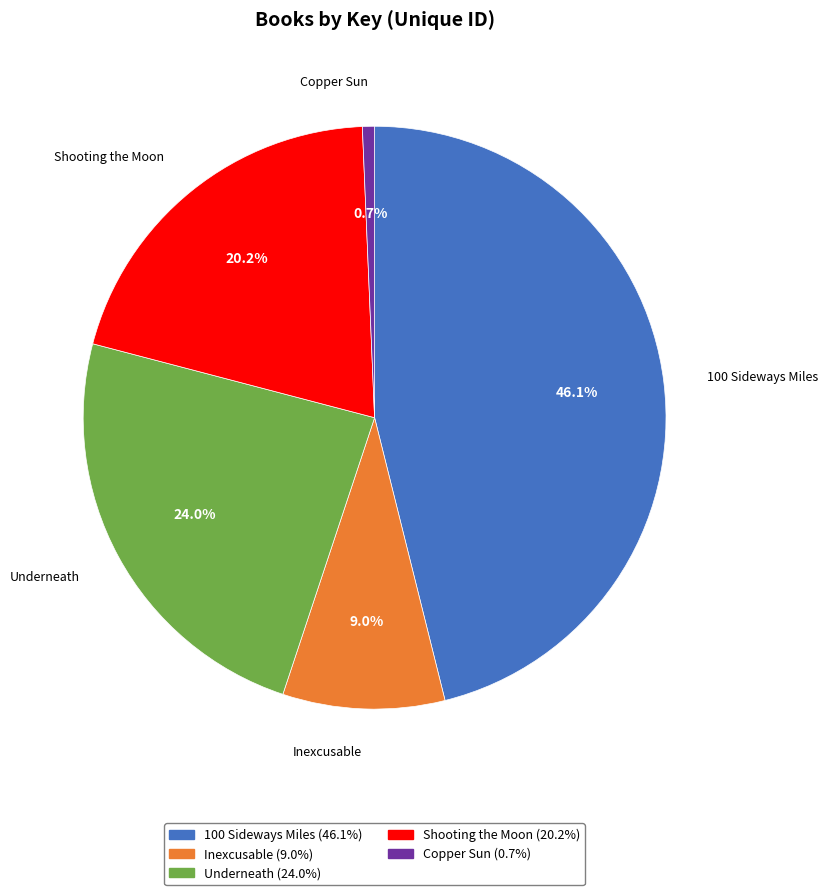

True or false: Copper Sun accounts for 15% of the total.

False